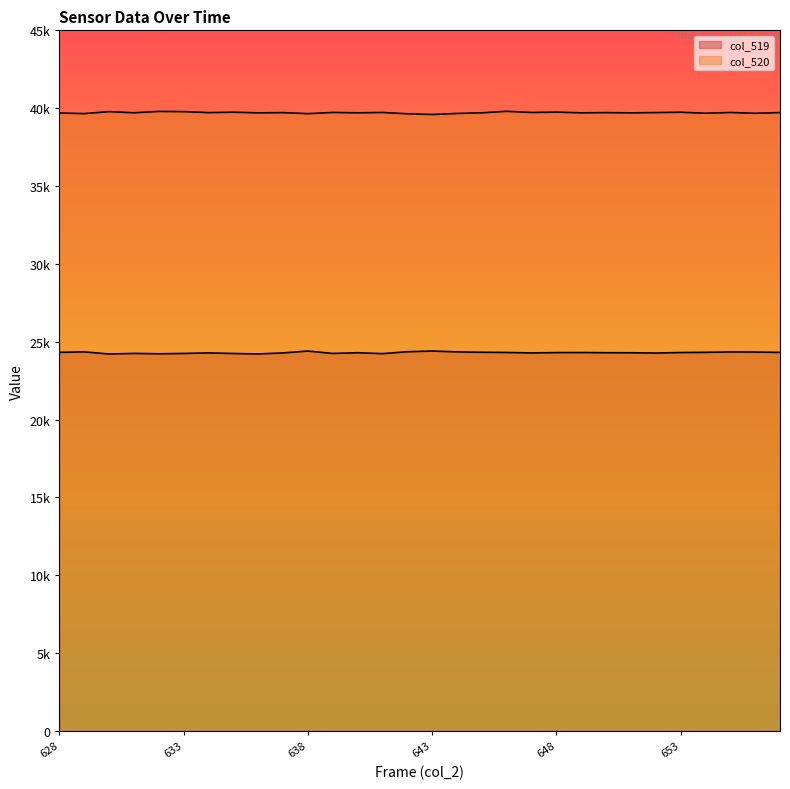

Between 644 and 648, which series saw the biggest shift?

col_520